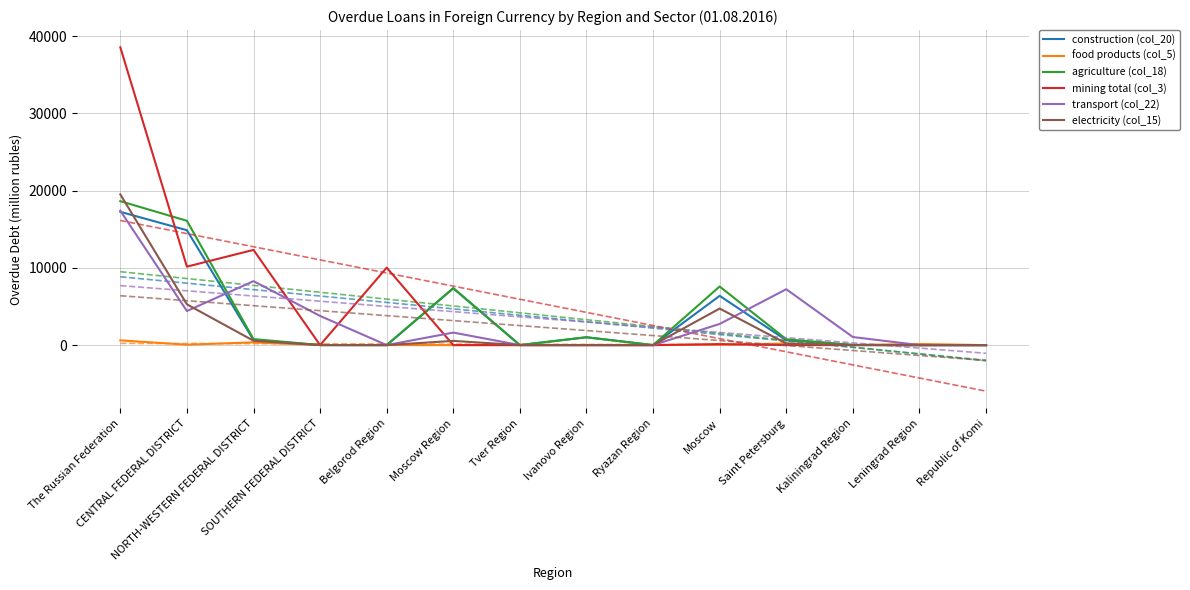

At which label is mining total (col_3) closest to 19283?

NORTH-WESTERN FEDERAL DISTRICT